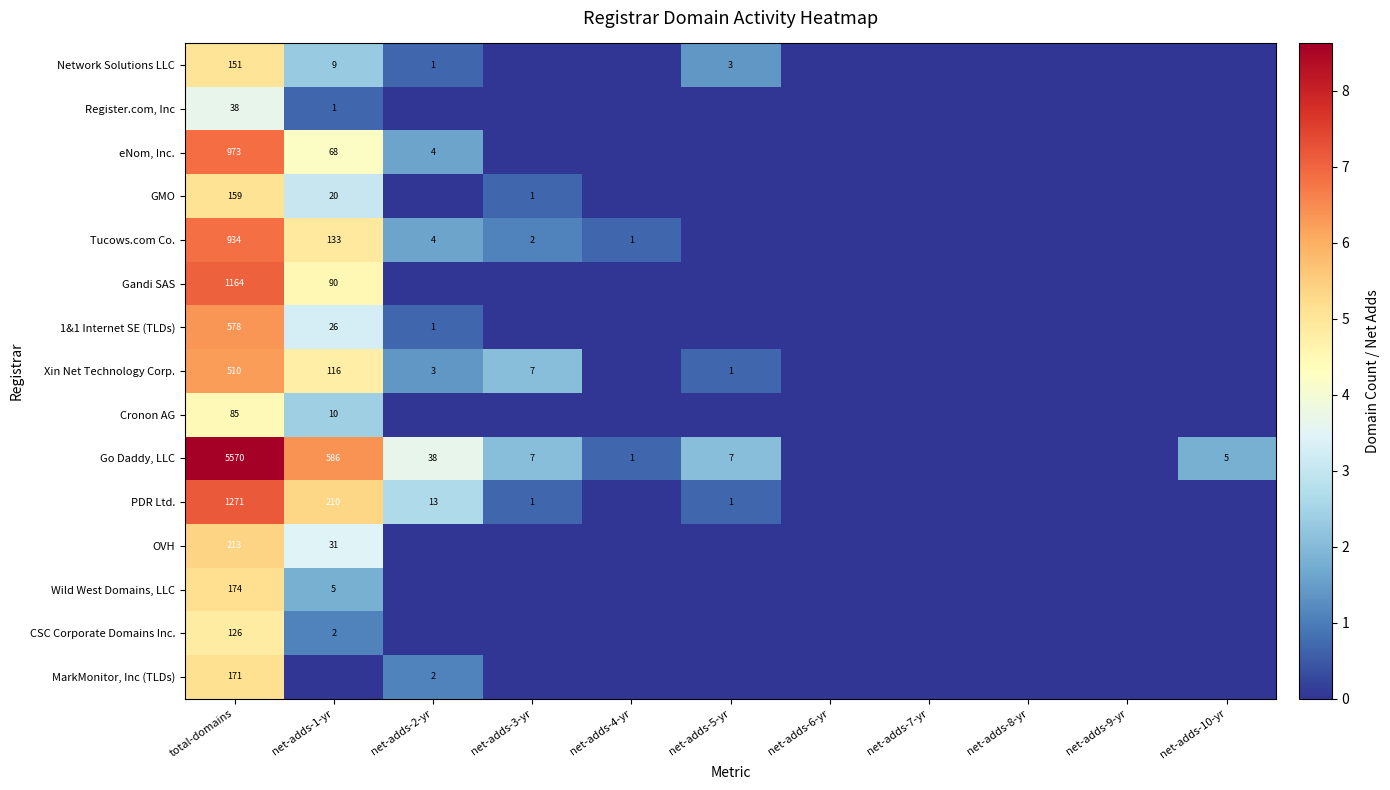

Between net-adds-9-yr and net-adds-1-yr, which is larger?

net-adds-1-yr